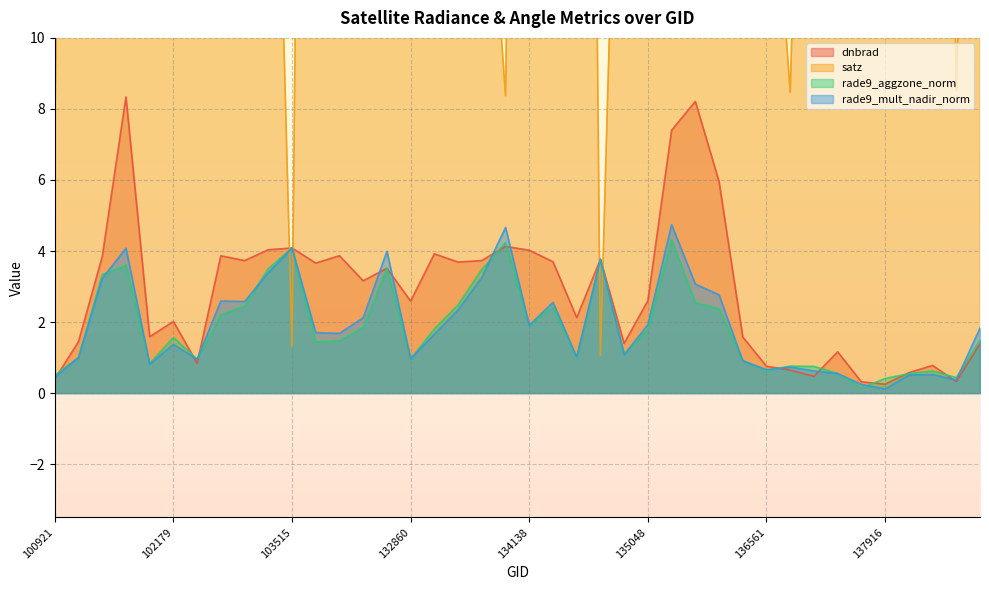

At which category does dnbrad reach its first local peak?

101805